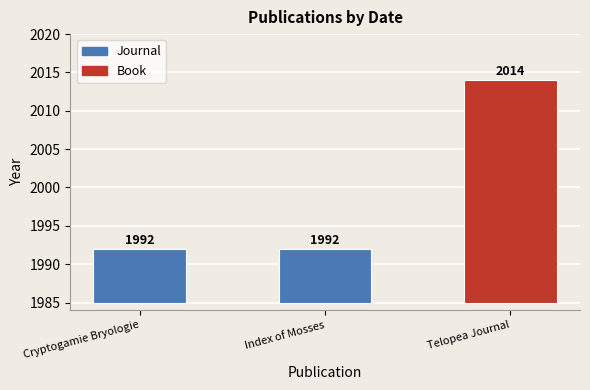

True or false: the data shows 1992 at Index of Mosses.

True